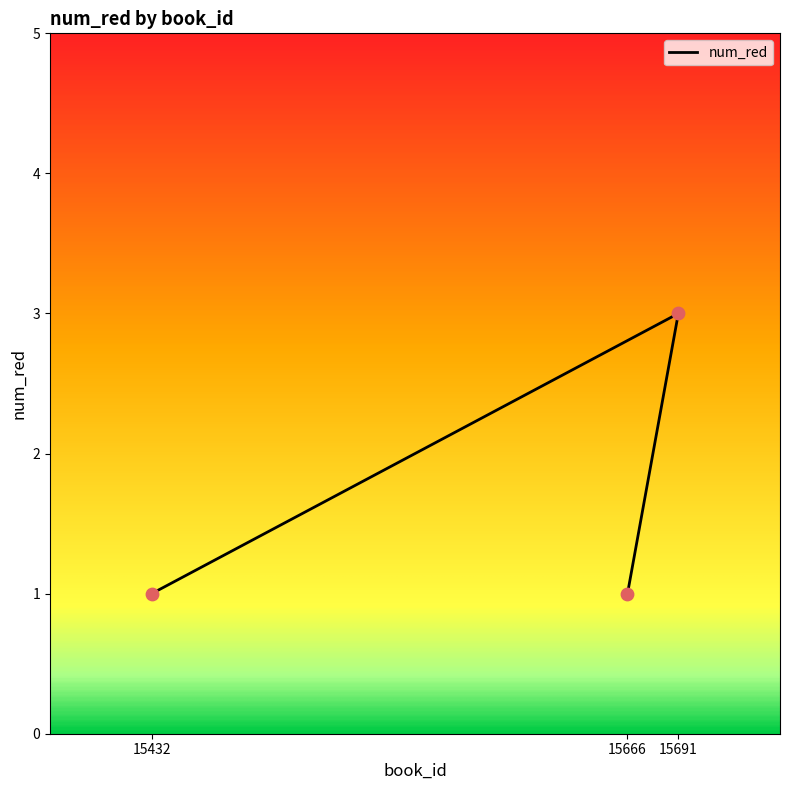

Approximately how many times larger is the value at 15691 compared to 15432?

3.0